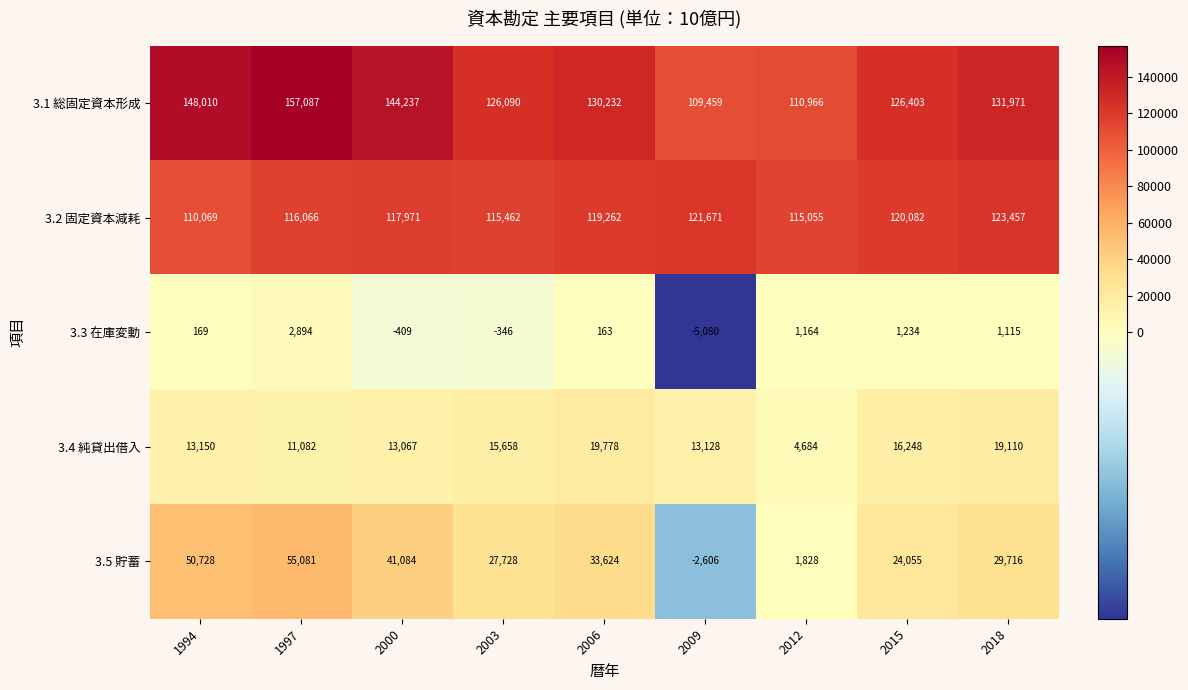

Which label corresponds to the largest value in the chart?

1997